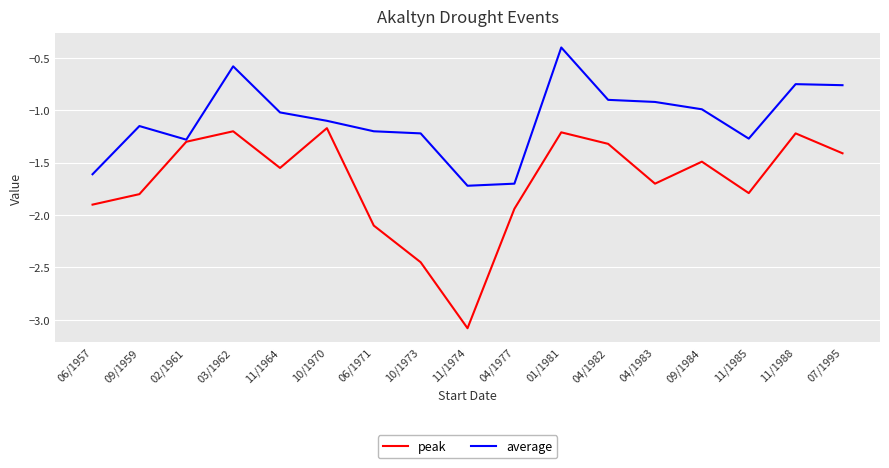

Which category has the highest value in the peak series?

10/1970